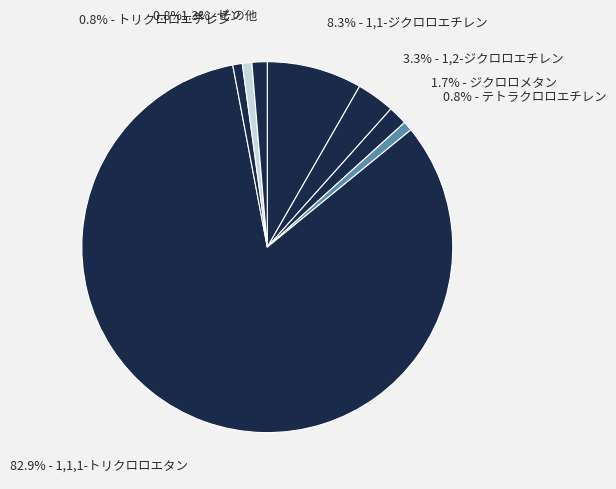

Count the number of slices in the pie.

8